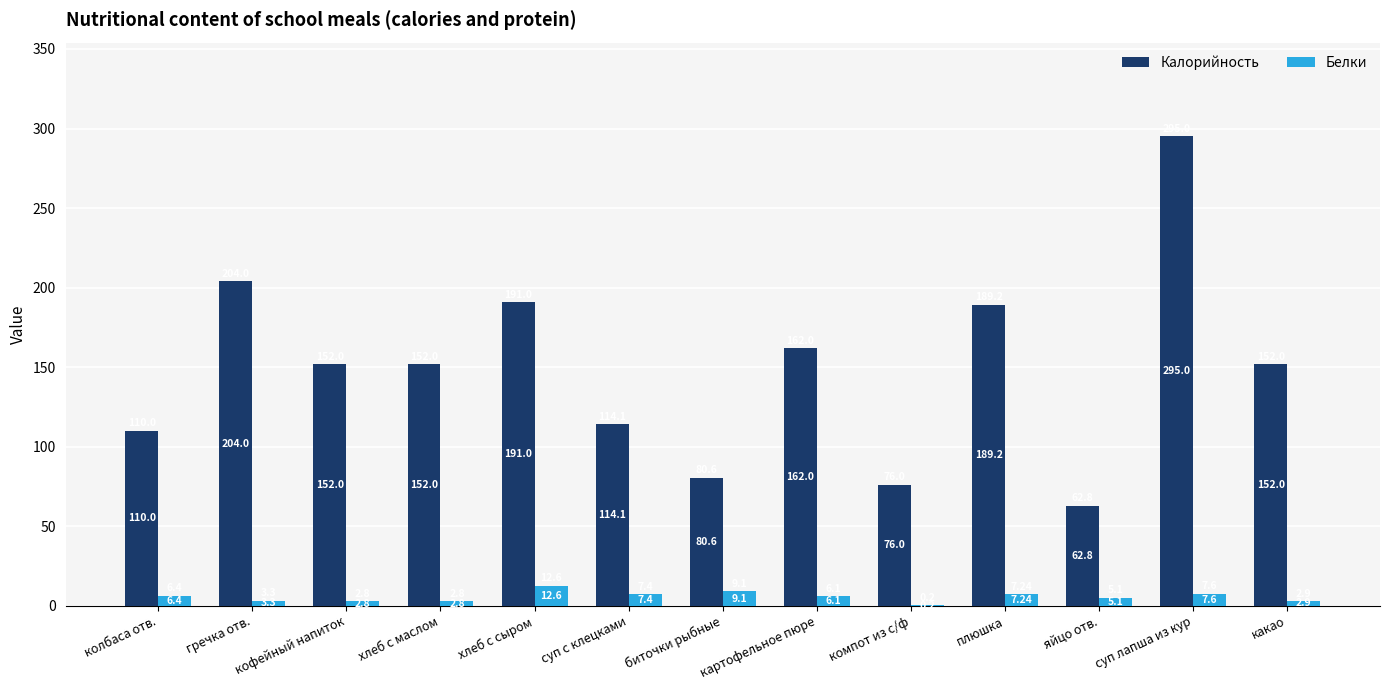

Is the value of Белки at картофельное пюре greater than the value of Калорийность at суп лапша из кур?

No